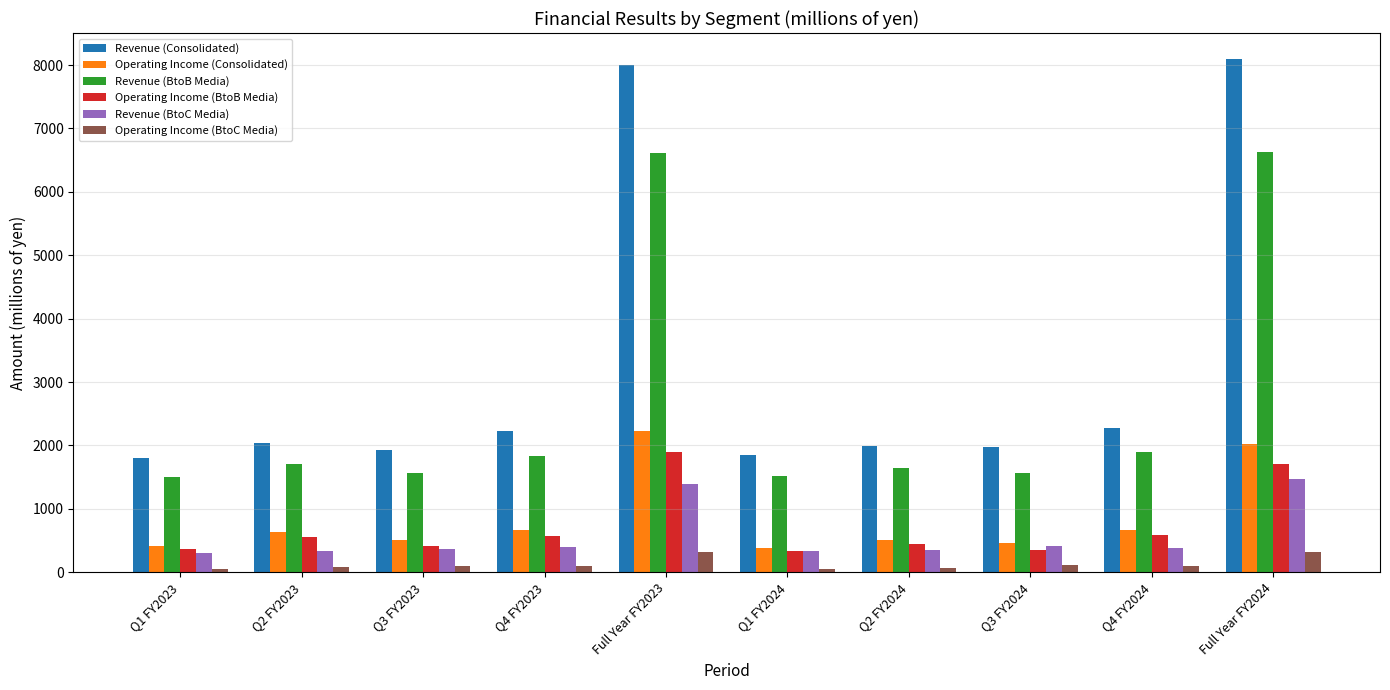

Which series has the largest total across all categories?

Revenue (Consolidated)